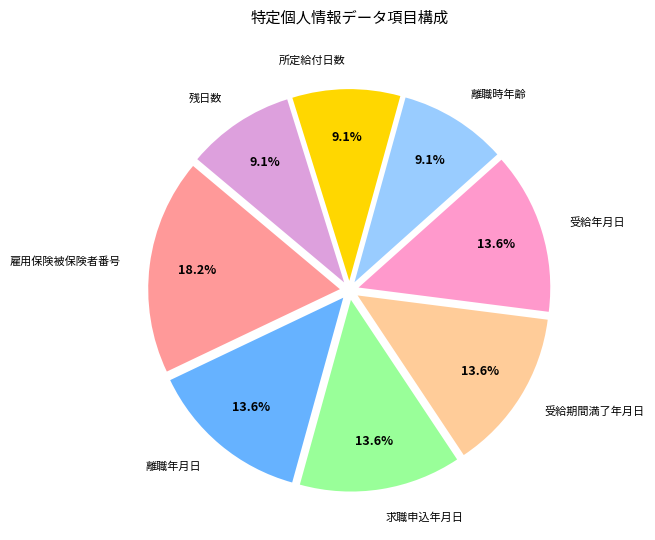

The 求職申込年月日 slice represents 23% of the pie. True or false?

False